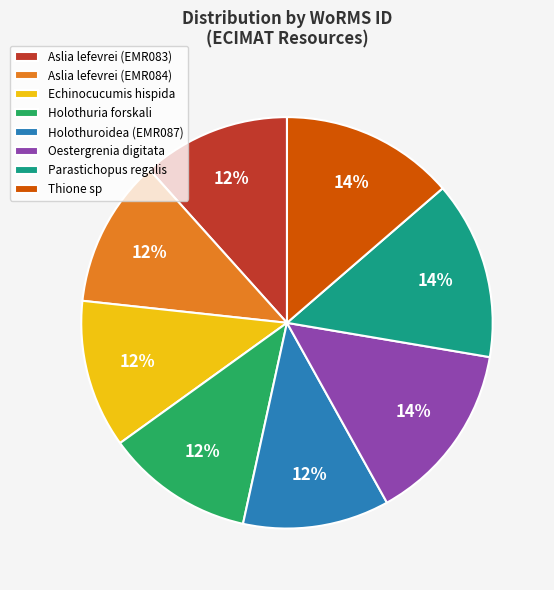

The Thione sp slice represents 14% of the pie. True or false?

True